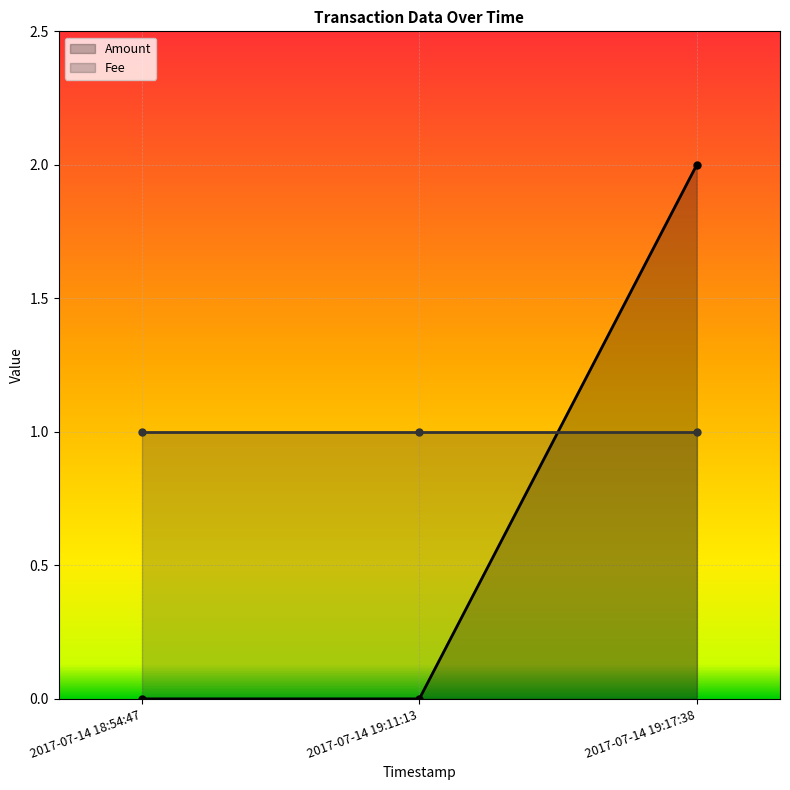

At which category does the chart reach its minimum across all series?

2017-07-14 18:54:47